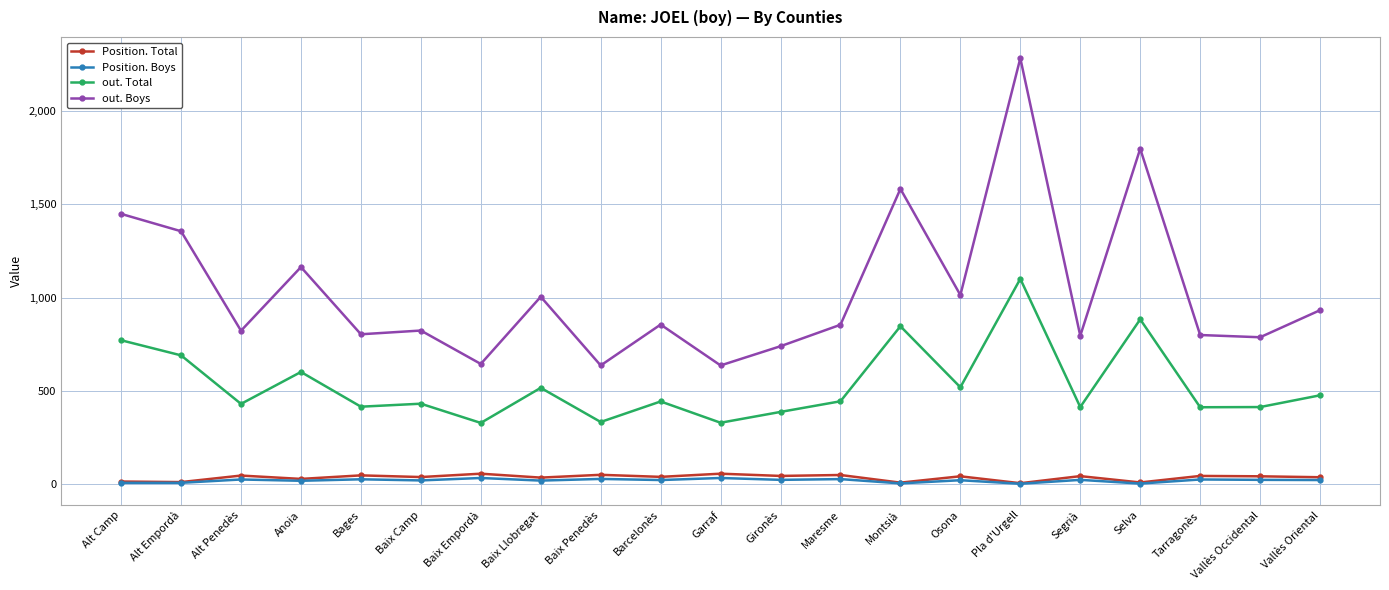

What is the lowest value of the Position. Boys series?

3